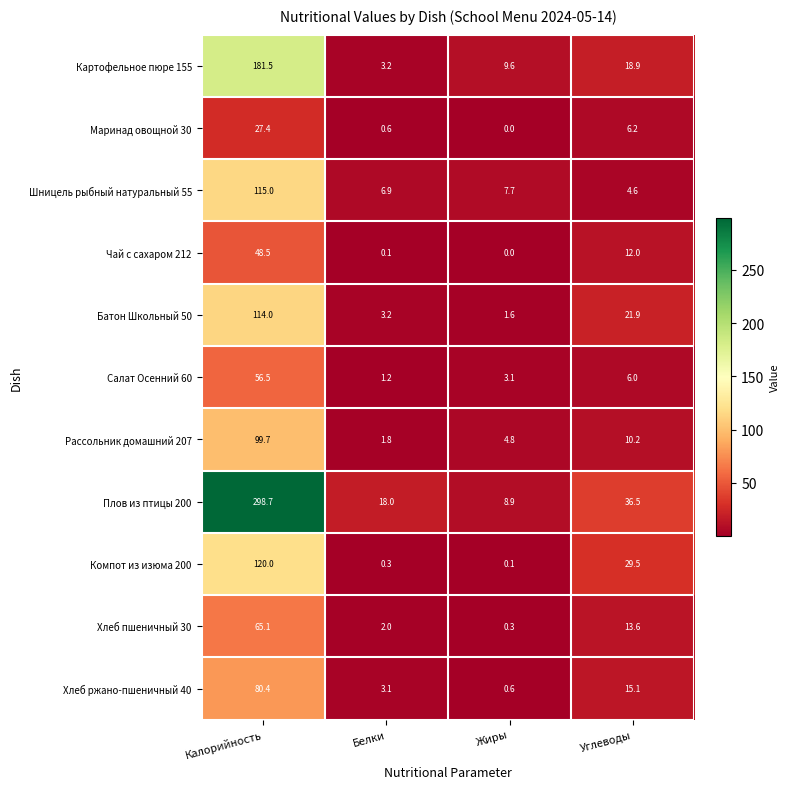

At which category is the sum across all series the highest?

Калорийность